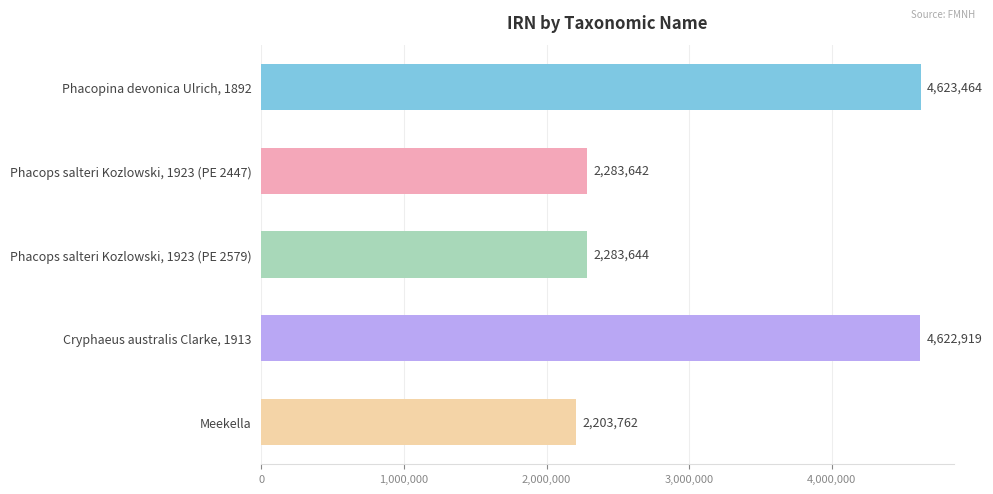

What is the change in value from Phacops salteri Kozlowski, 1923 (PE 2447) to Cryphaeus australis Clarke, 1913?

+2339277